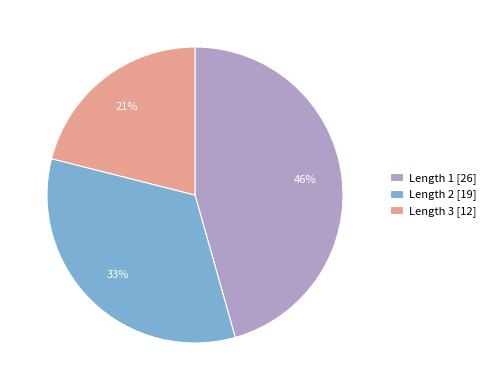

True or false: Length 1 [26] accounts for 46% of the total.

True